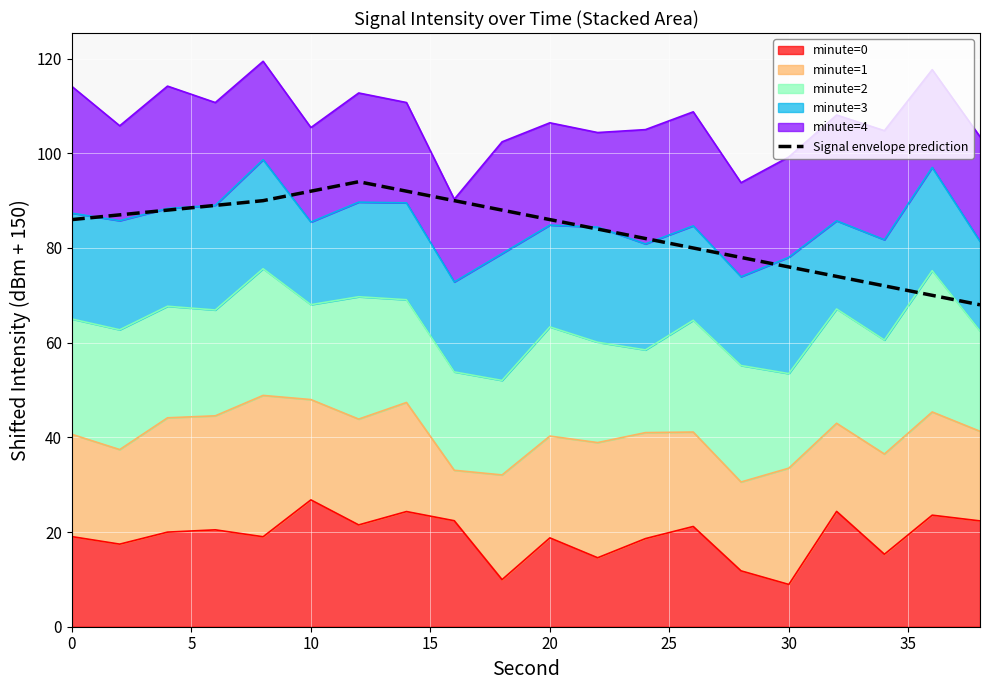

Reading left to right, extract all data points from this chart.

86	87	88	89	90	92	94	92	90	88	86	84	82	80	78	76	74	72	70	68